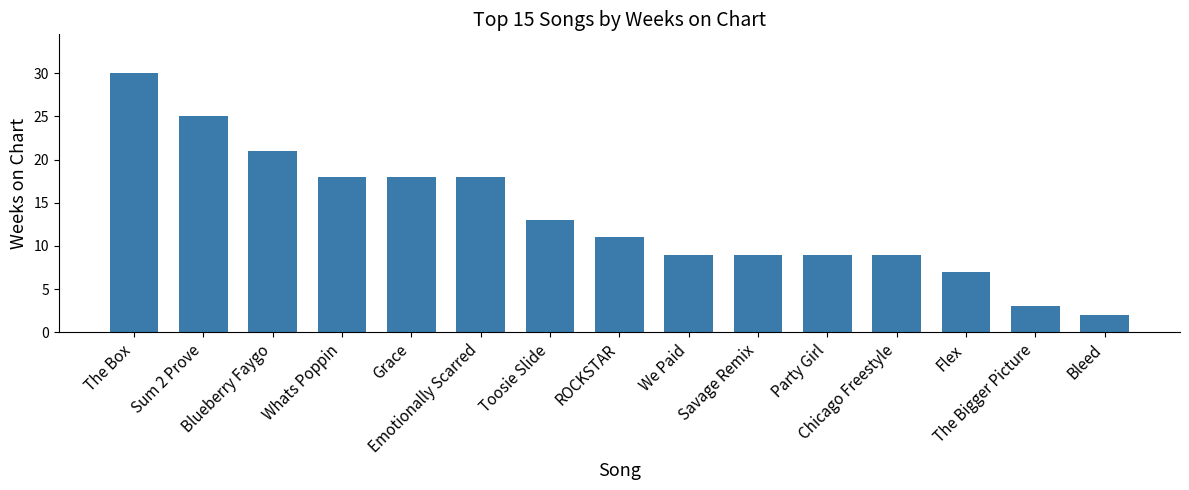

How many bars are there in total?

15